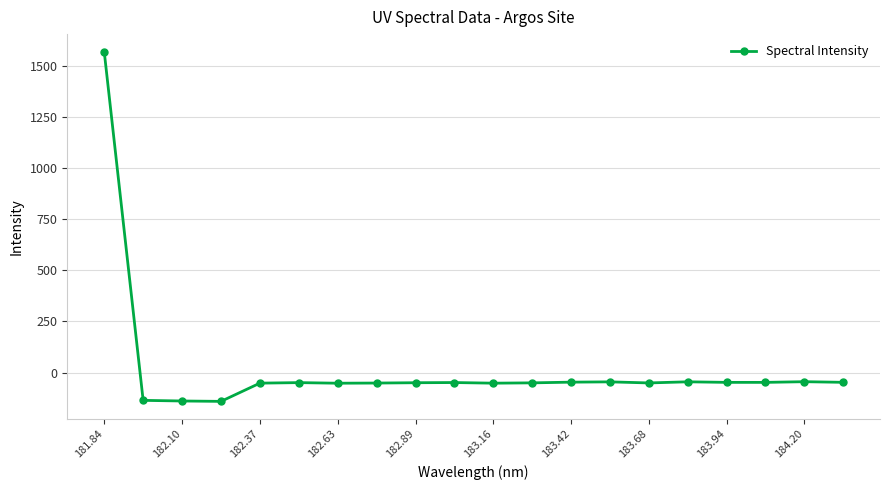

What is the difference between the maximum and second lowest values?

1710.9